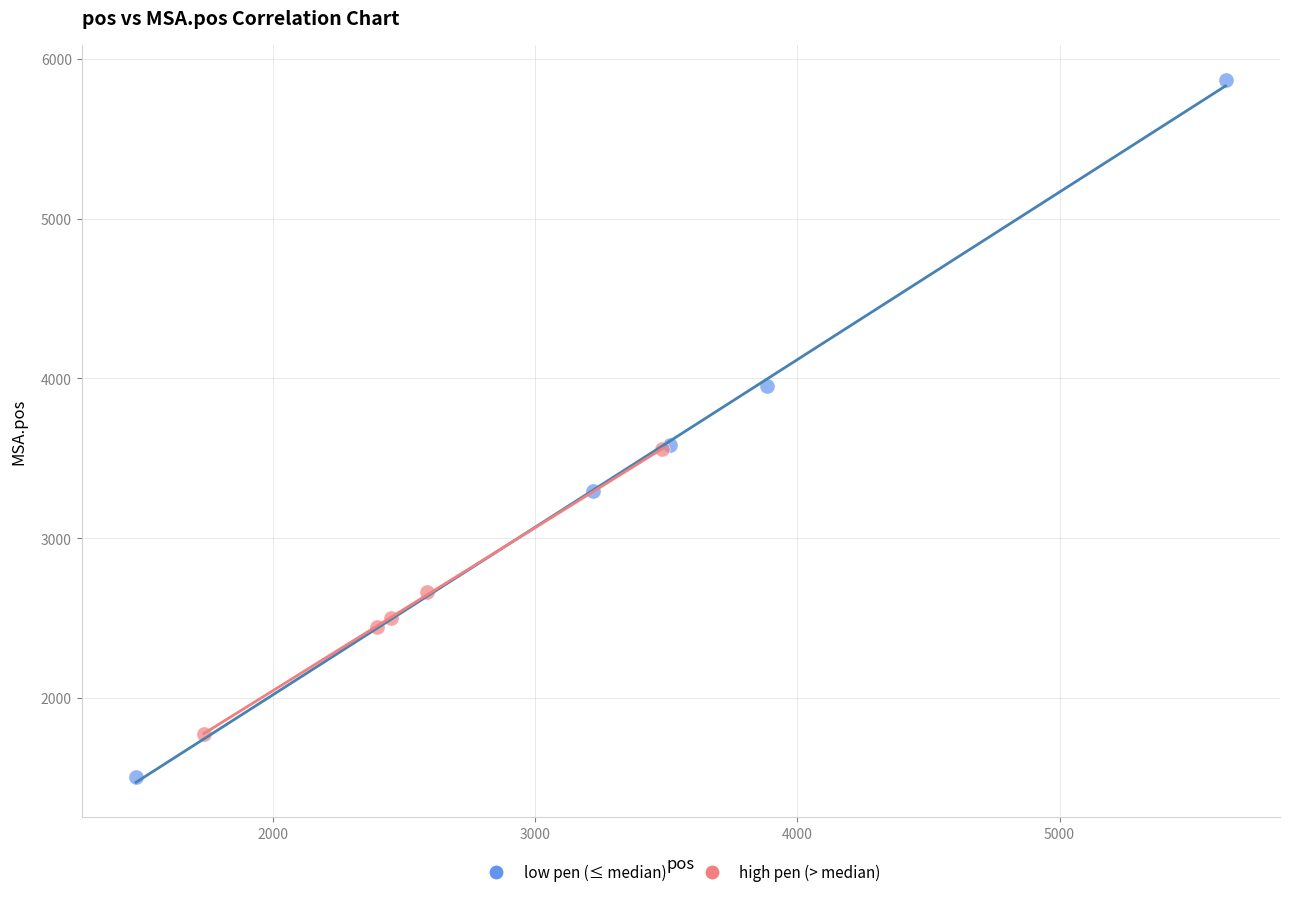

Which series contains the lowest Y value?

low pen (≤ median)